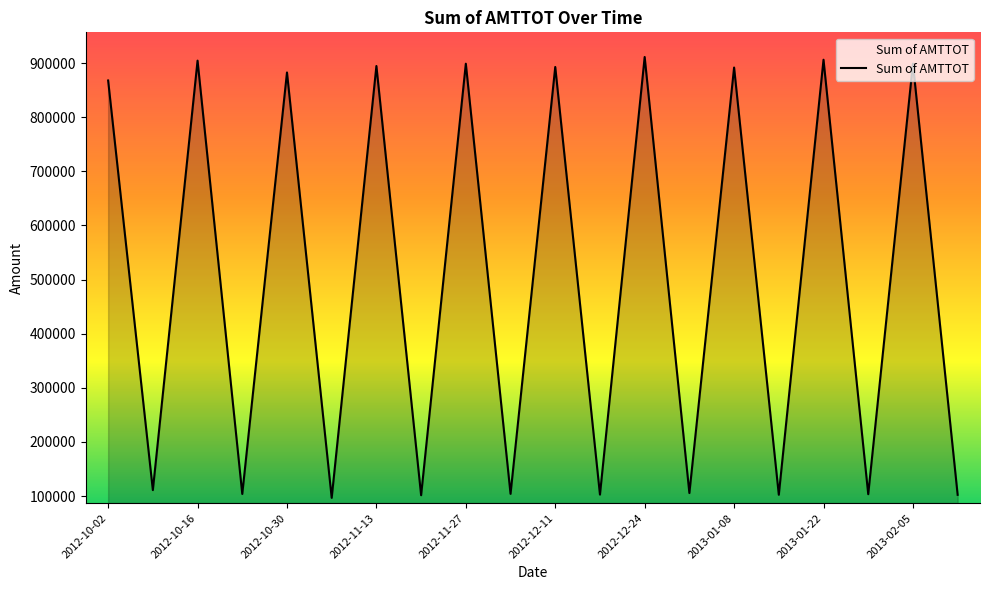

What is the difference between the maximum and minimum values?

814532.2